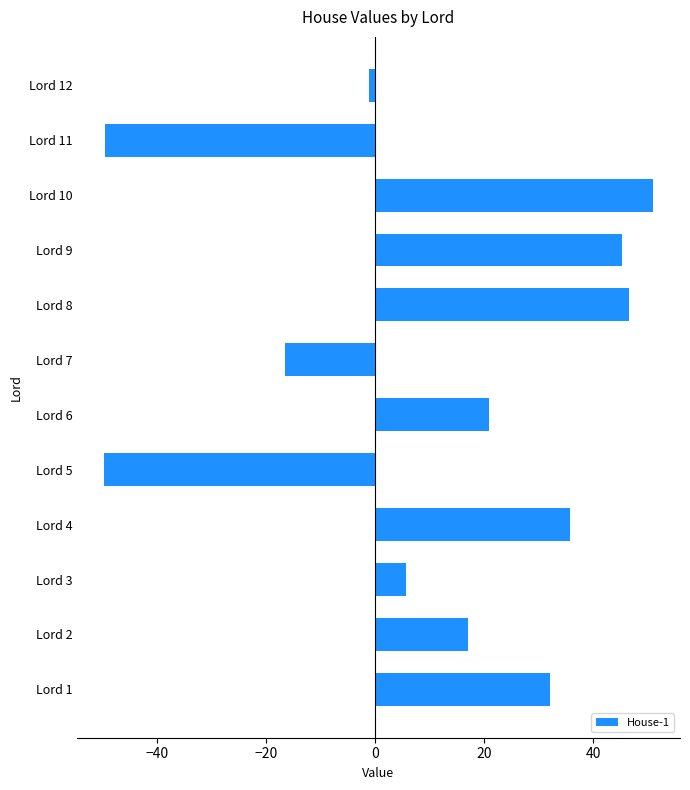

Is it true that the value at Lord 10 is 50.8?

True